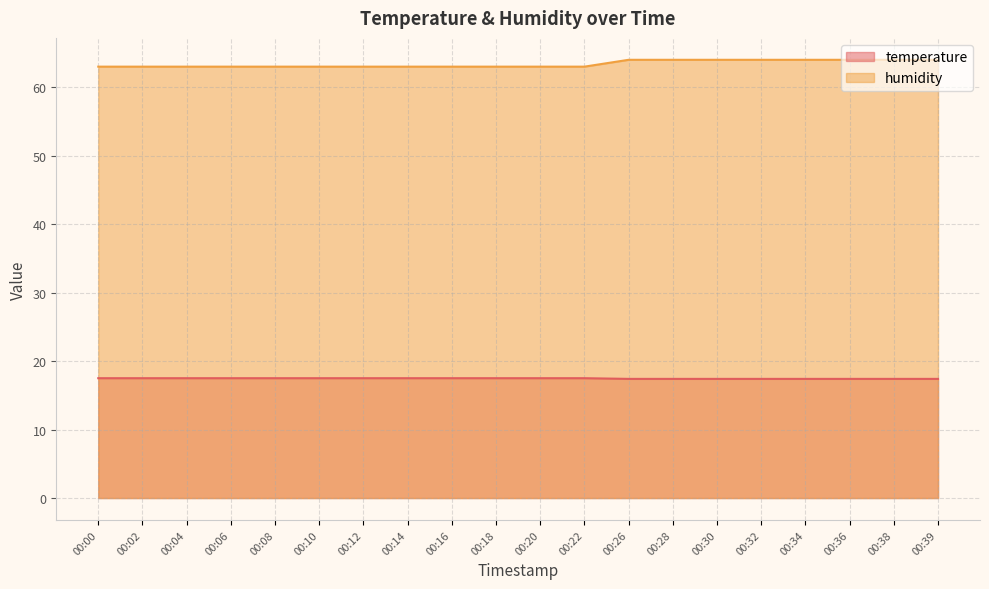

What is the sum of all temperature values?

349.2